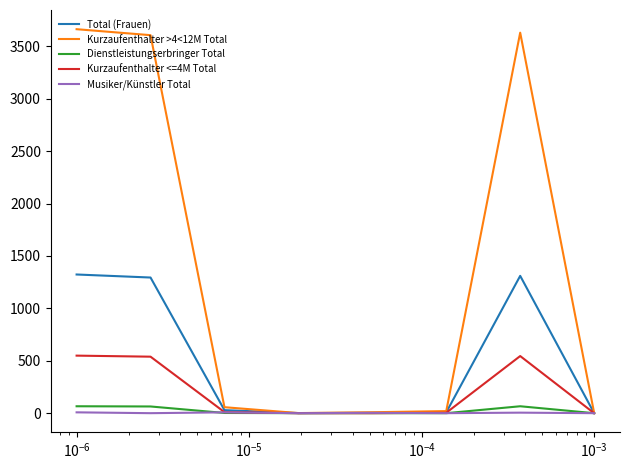

Which series has the largest range (max minus min)?

Kurzaufenthalter >4<12M Total